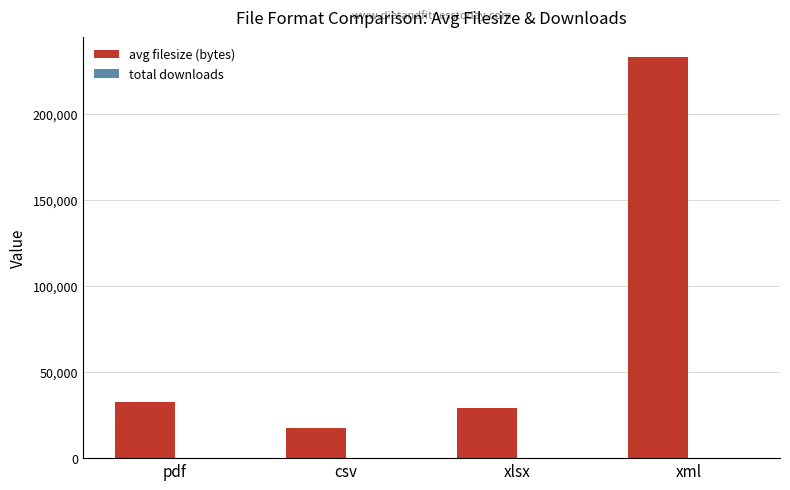

How many groups of bars are there?

4